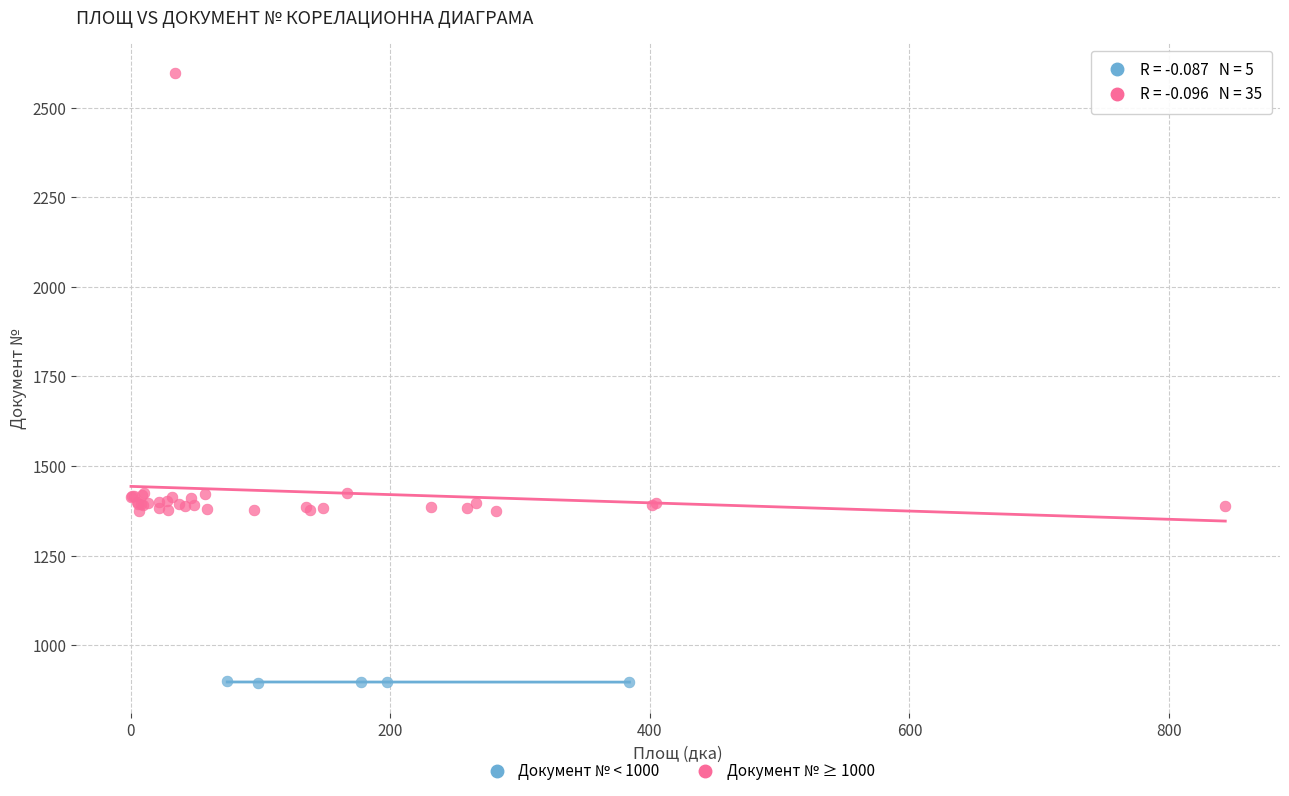

Which series reaches the minimum Y coordinate?

Документ № < 1000